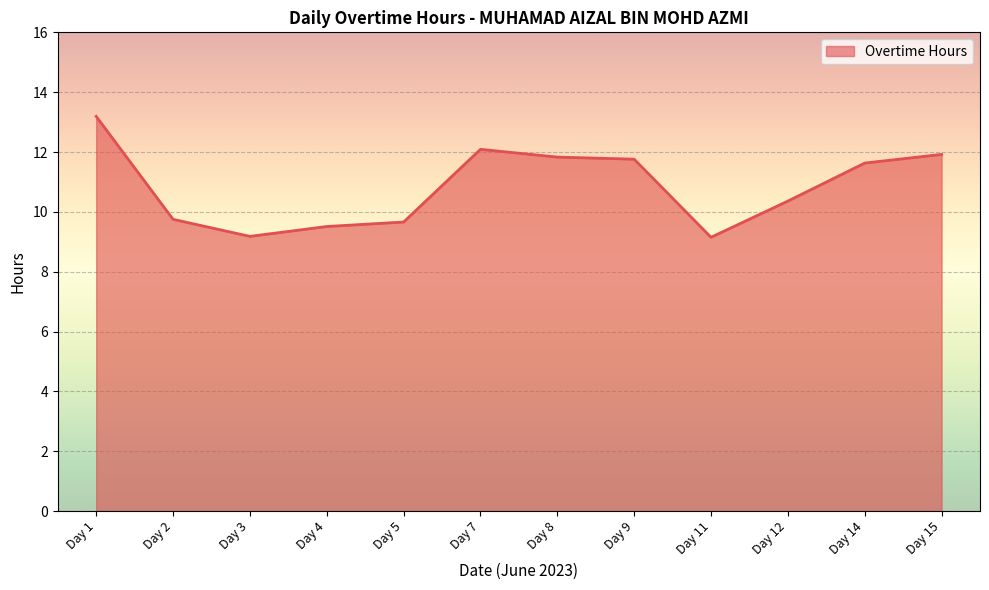

What is the approximate value at Day 14?

11.6